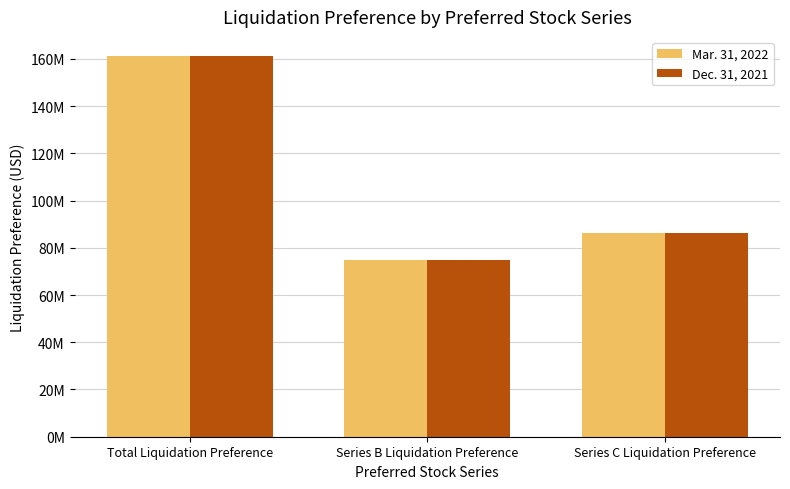

What is the lowest value of the Dec. 31, 2021 series?

75000000